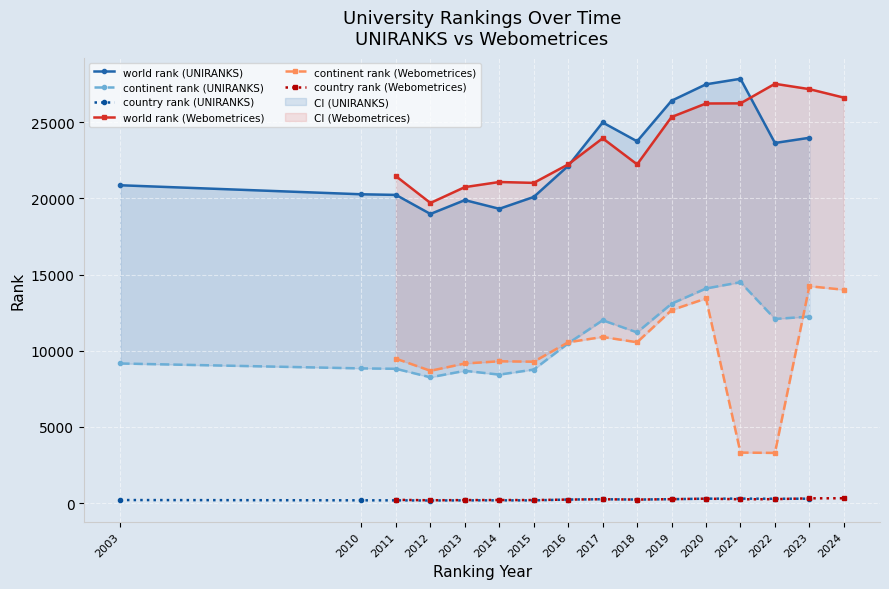

Between 2023 and 2010, which is larger?

2023